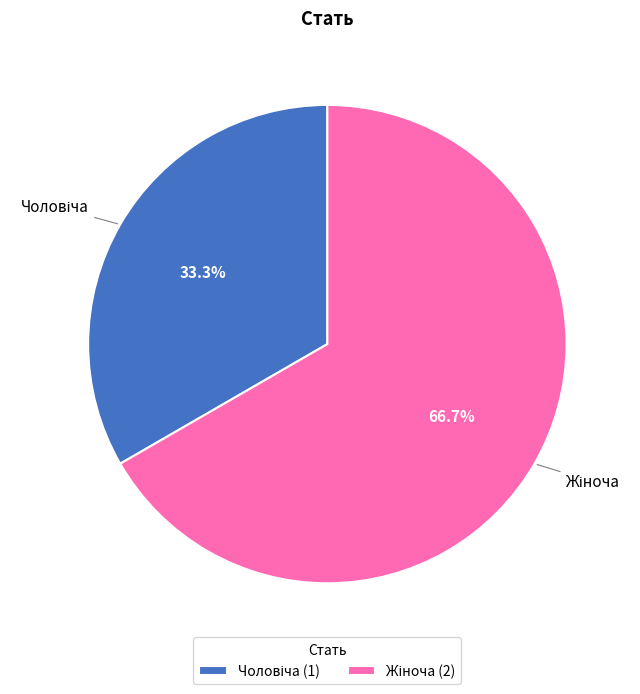

Is there a majority slice in this chart?

Yes